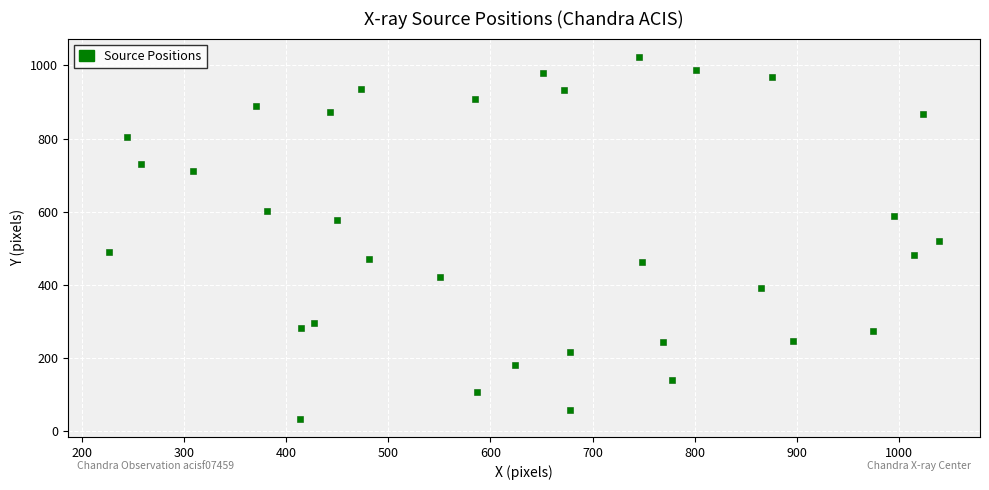

What is the range of X values (max minus min)?

811.5